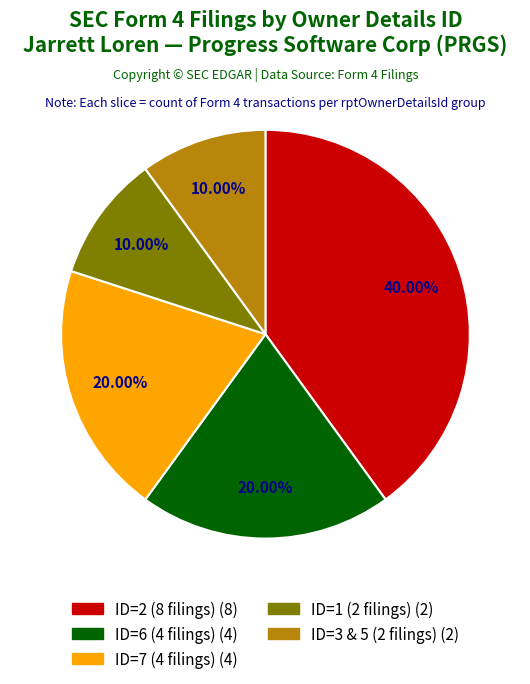

Is there any slice that represents more than half of the pie?

No